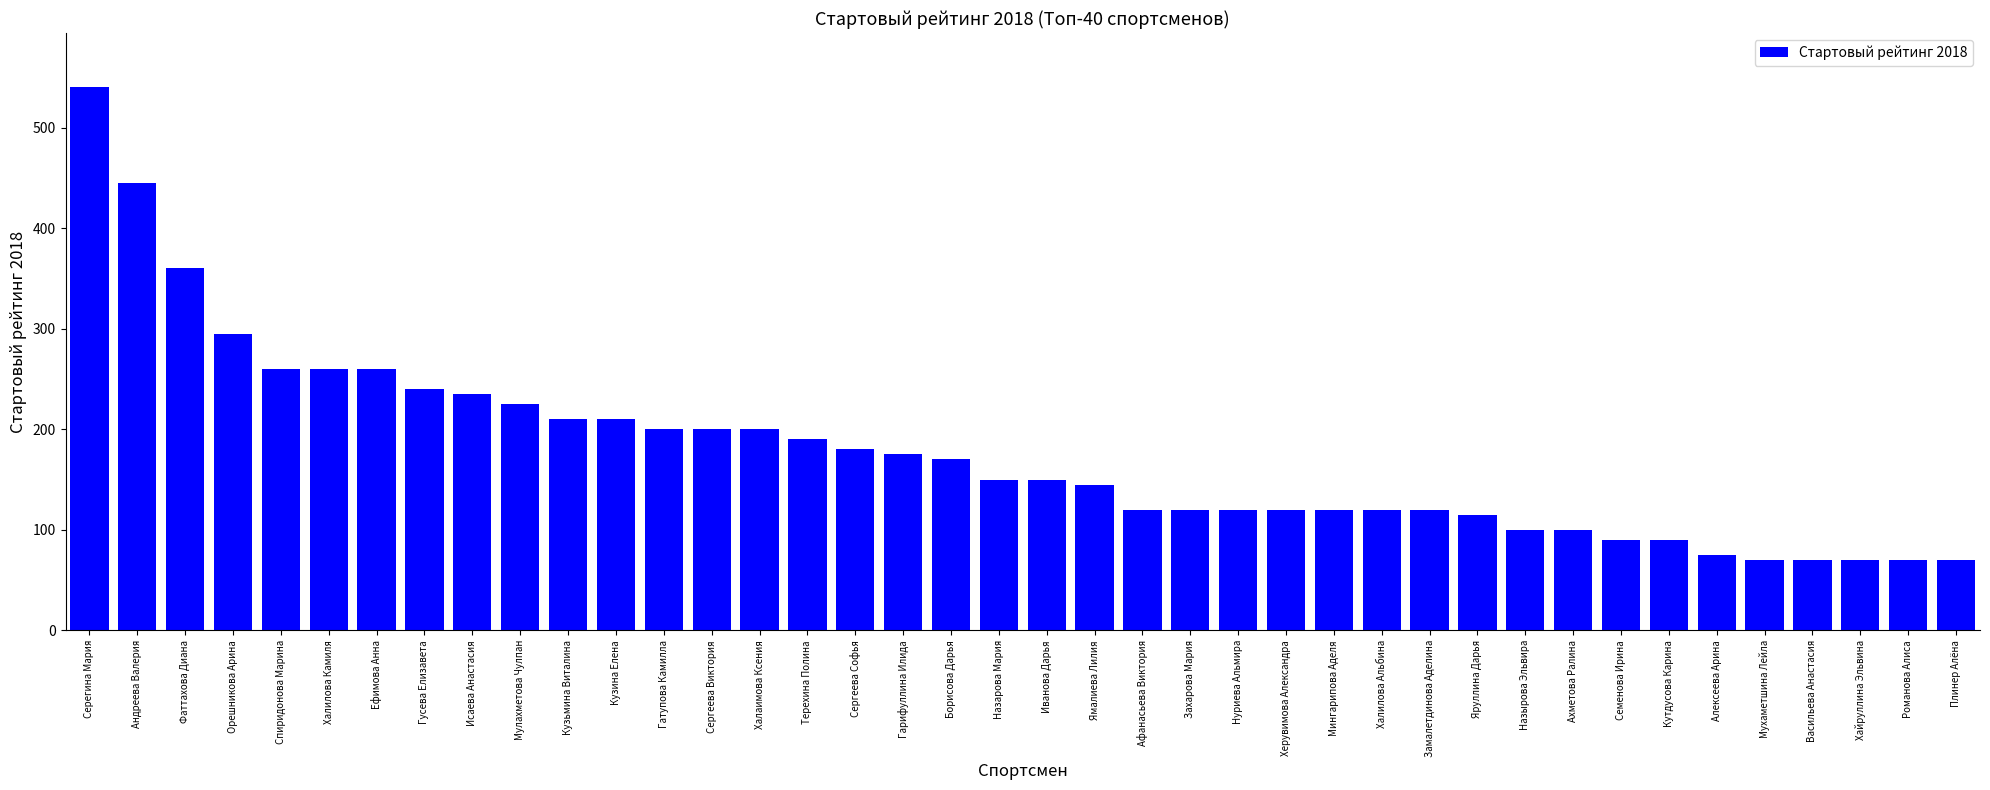

Reading left to right, transcribe all the data shown in this chart.

540	445	360	295	260	260	260	240	235	225	210	210	200	200	200	190	180	175	170	150	150	145	120	120	120	120	120	120	120	115	100	100	90	90	75	70	70	70	70	70